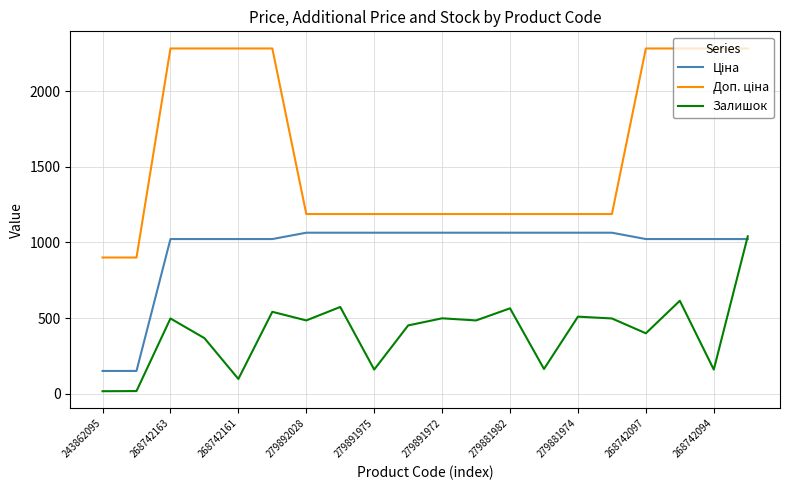

What is the maximum value for Залишок?

1040.0